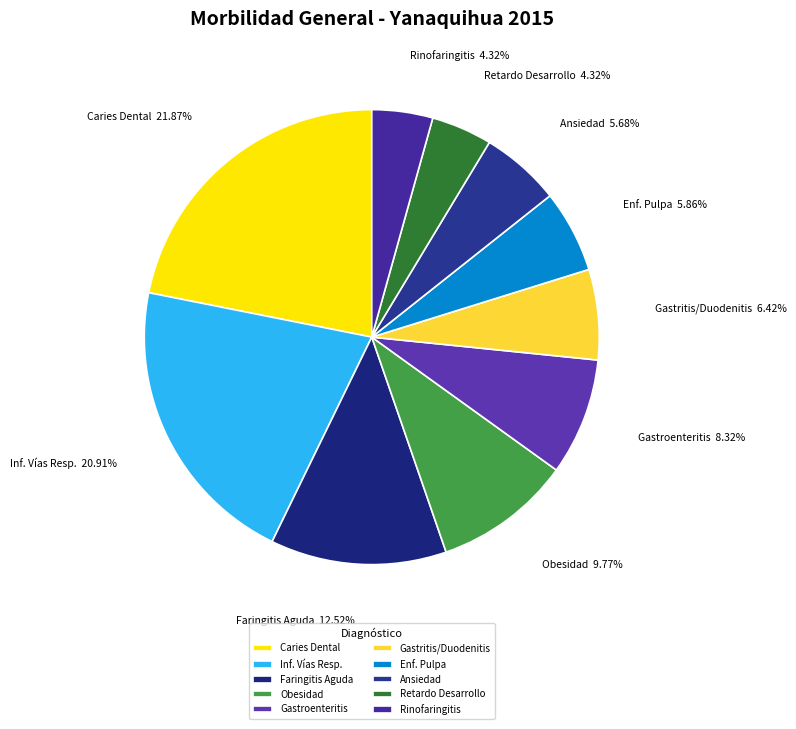

Does Ansiedad represent more than half of the total?

No